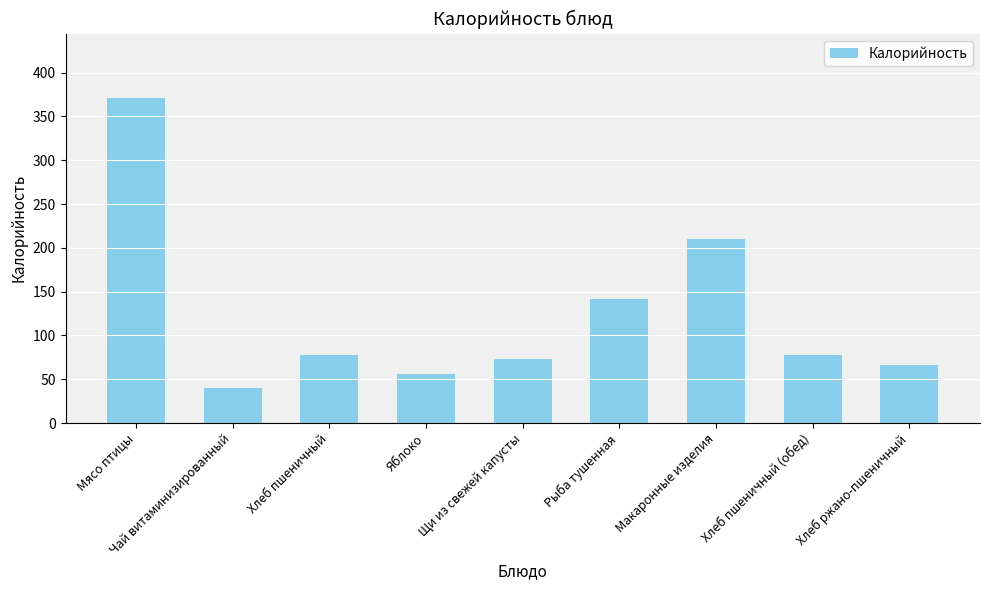

Reading left to right, transcribe all the data shown in this chart.

Мясо птицы=370.5	Чай витаминизированный=39.9	Хлеб пшеничный=78.0	Яблоко=56.4	Щи из свежей капусты=72.6	Рыба тушенная=141.3	Макаронные изделия=210.5	Хлеб пшеничный (обед)=78.0	Хлеб ржано-пшеничный=66.0